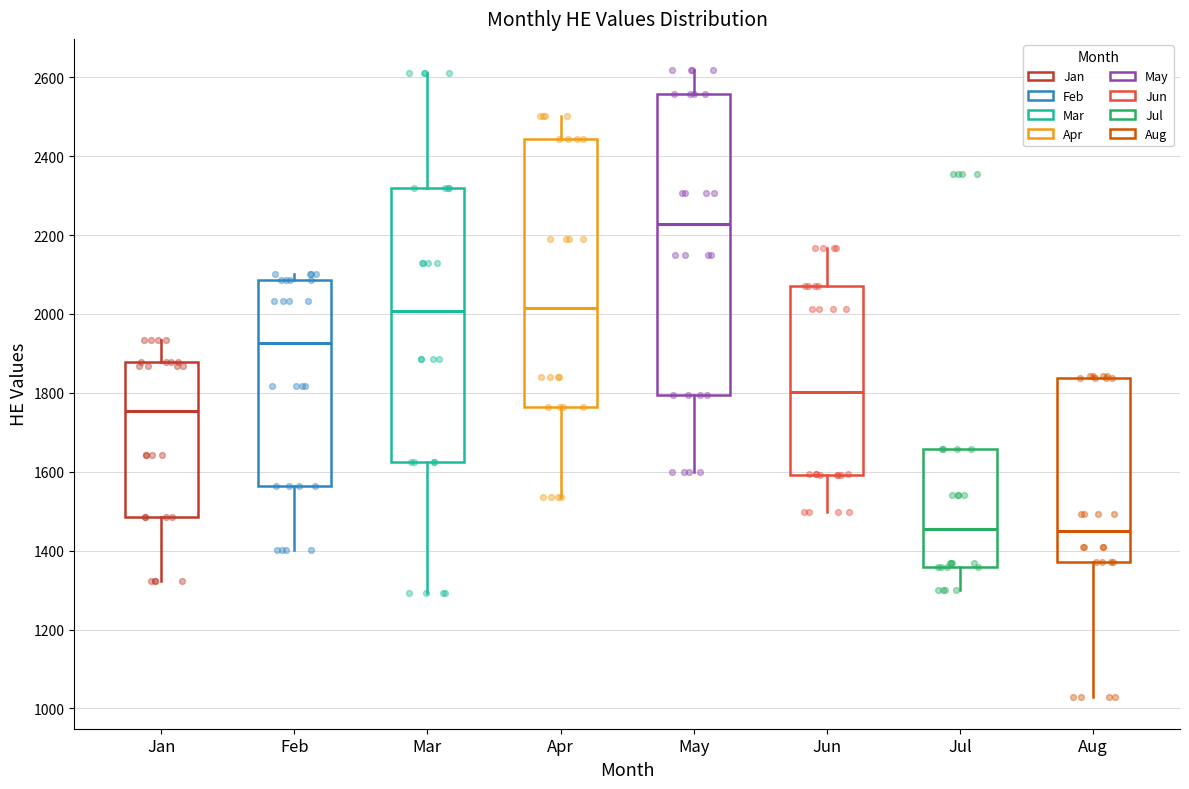

Which box is the tallest, from its lower edge to its upper edge?

May